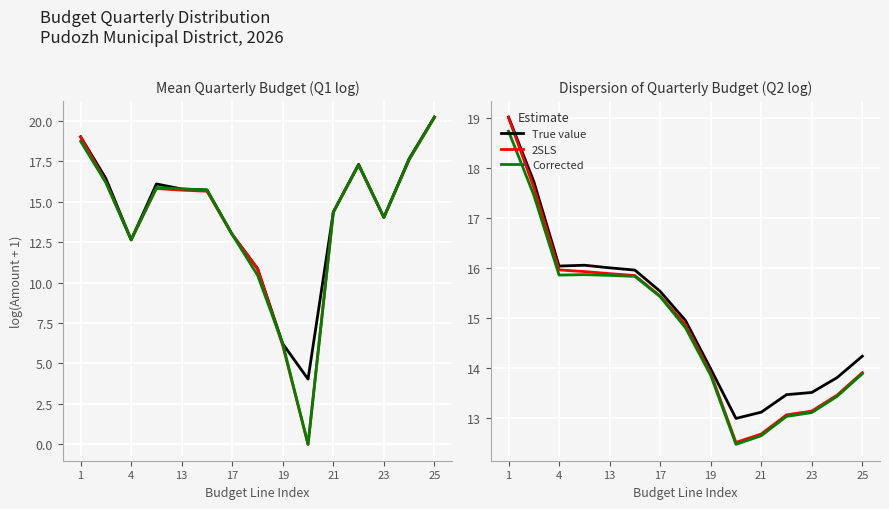

Is it true that True value equals 22.9 at 9?

False